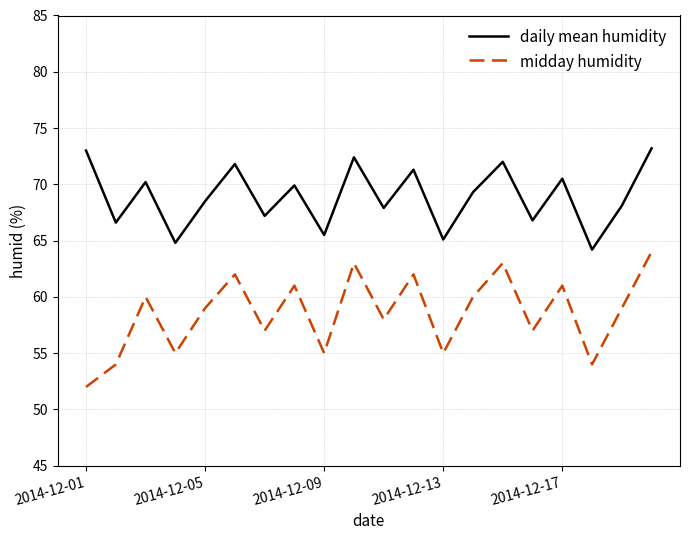

What is the maximum value shown in the chart?

73.2